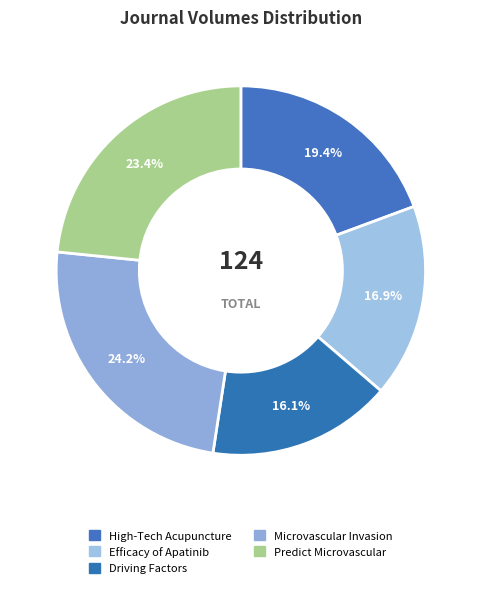

How many slices are in this pie chart?

5